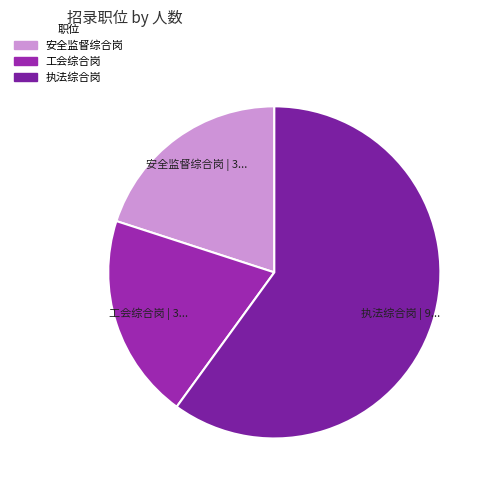

Do 工会综合岗 and 安全监督综合岗 together represent more than half of the pie?

No